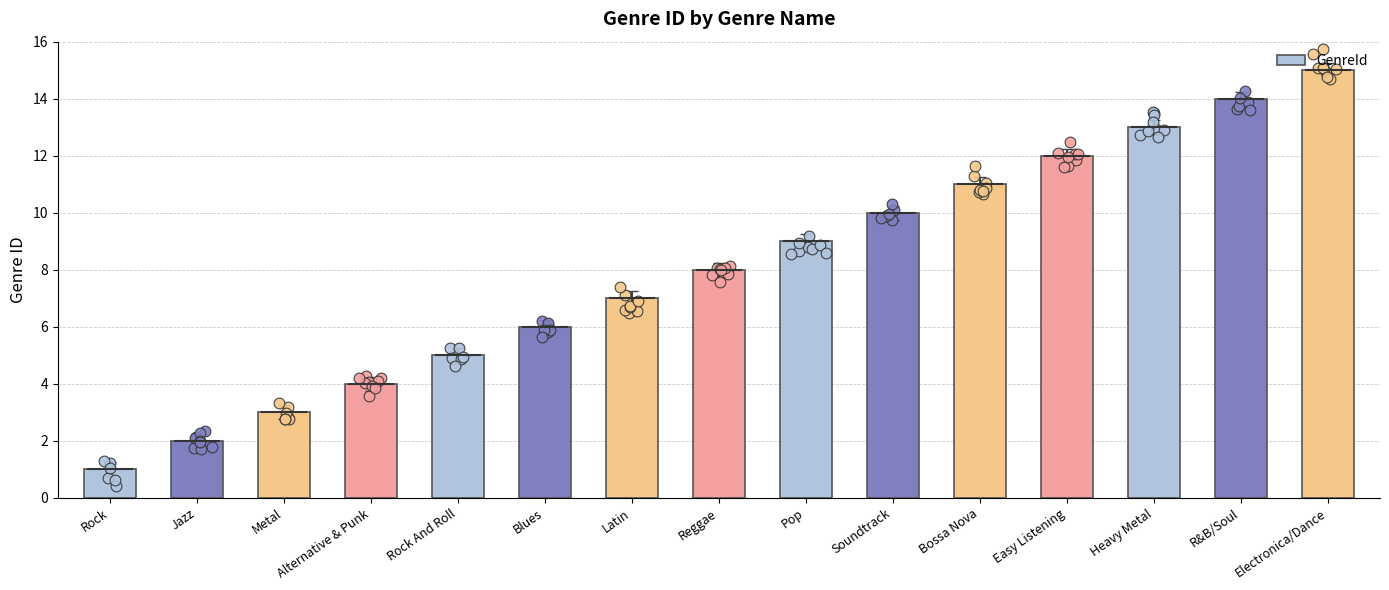

Approximately how many times larger is the value at Heavy Metal compared to R&B/Soul?

0.9